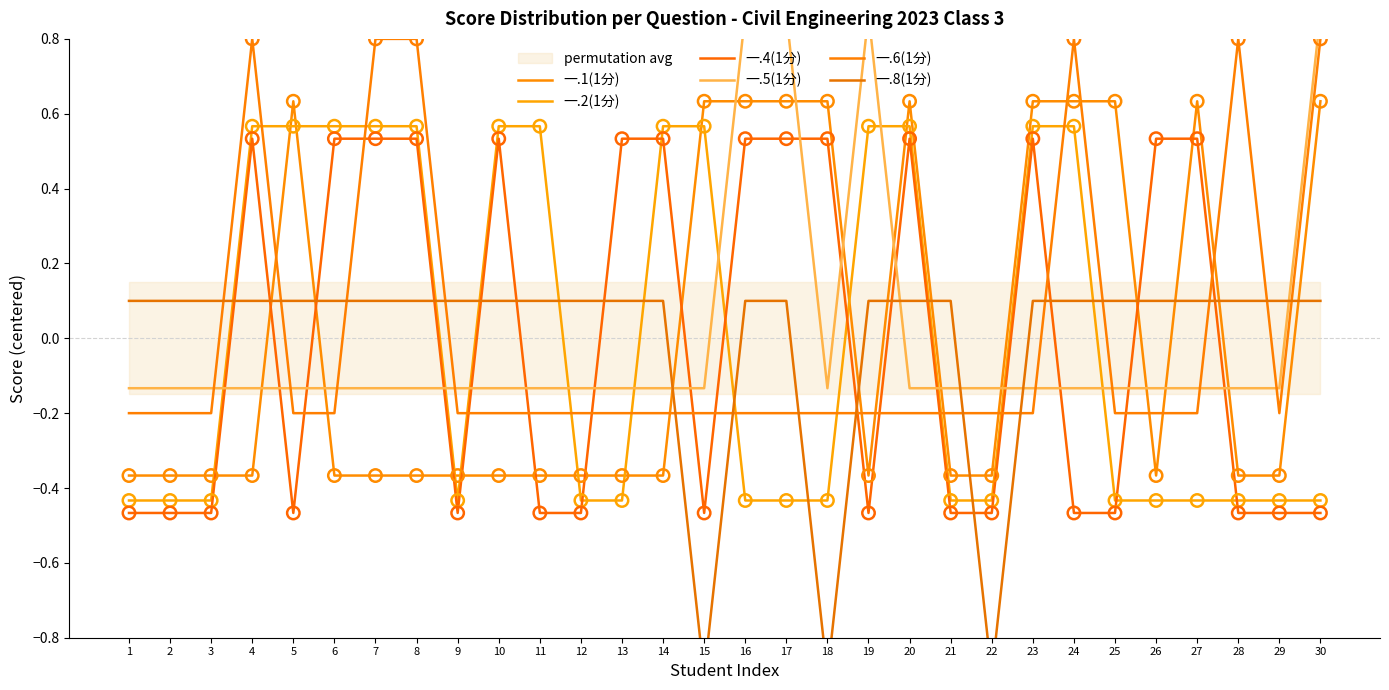

Which series contains the highest Y value?

一.5(1分)